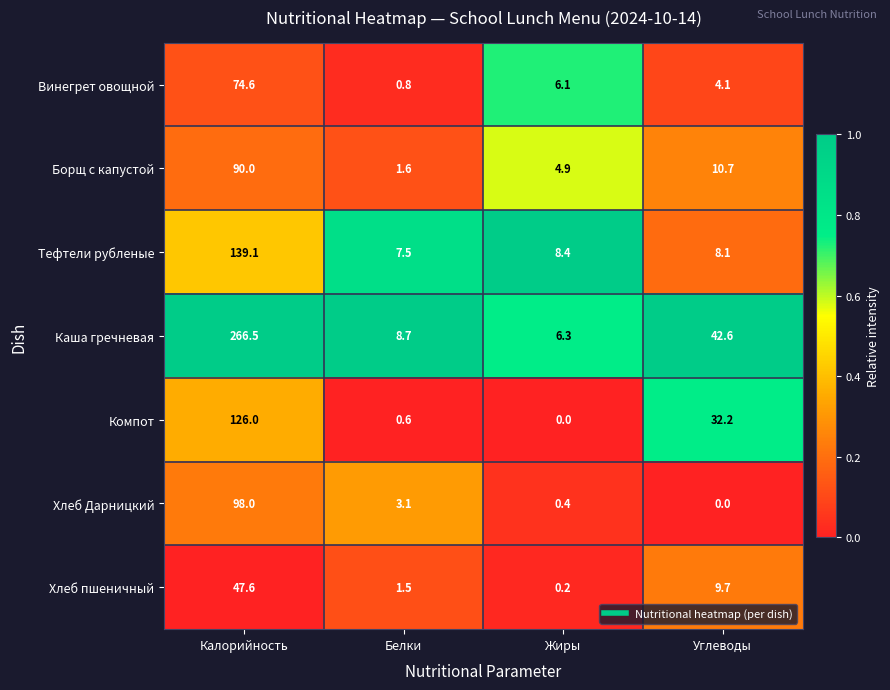

Reading left to right, list all the values displayed in this chart.

Винегрет овощной: Калорийность=74.6	Белки=0.8	Жиры=6.1	Углеводы=4.1
Борщ с капустой: Калорийность=90.0	Белки=1.6	Жиры=4.9	Углеводы=10.7
Тефтели рубленые: Калорийность=139.1	Белки=7.5	Жиры=8.4	Углеводы=8.1
Каша гречневая: Калорийность=266.5	Белки=8.7	Жиры=6.3	Углеводы=42.6
Компот: Калорийность=126.0	Белки=0.6	Жиры=0.0	Углеводы=32.2
Хлеб Дарницкий: Калорийность=98.0	Белки=3.1	Жиры=0.4	Углеводы=0.0
Хлеб пшеничный: Калорийность=47.6	Белки=1.5	Жиры=0.2	Углеводы=9.7